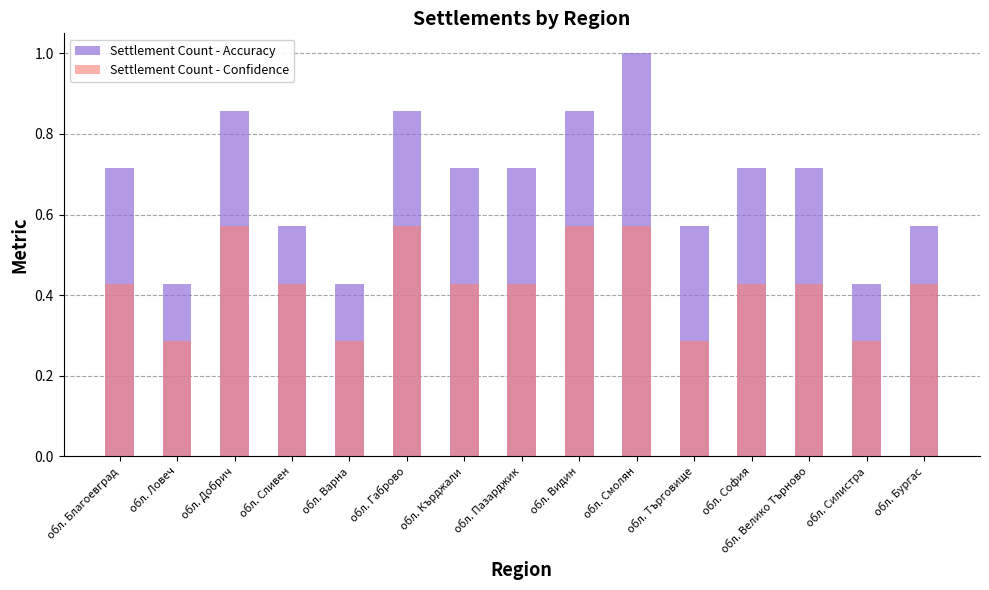

How many bars are there in each group?

2